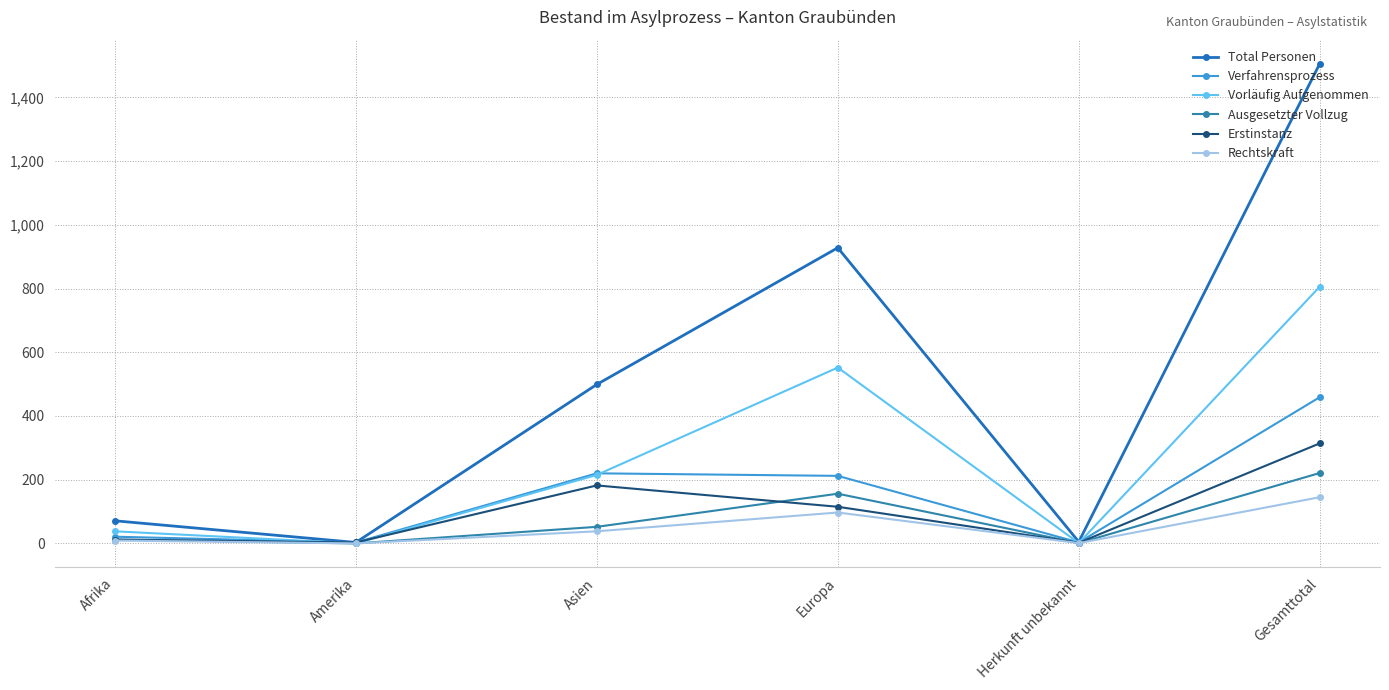

True or false: Ausgesetzter Vollzug and Vorläufig Aufgenommen intersect in this chart.

False